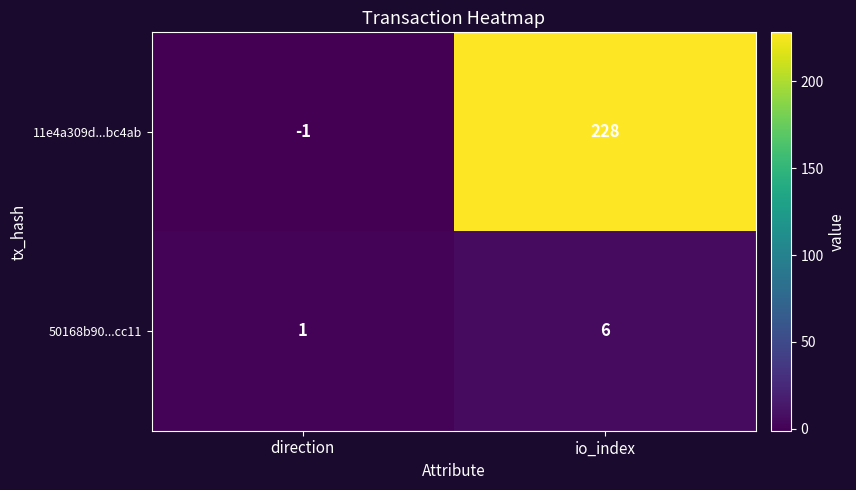

What is the difference between the maximum and minimum values in the 11e4a309d...bc4ab series?

229